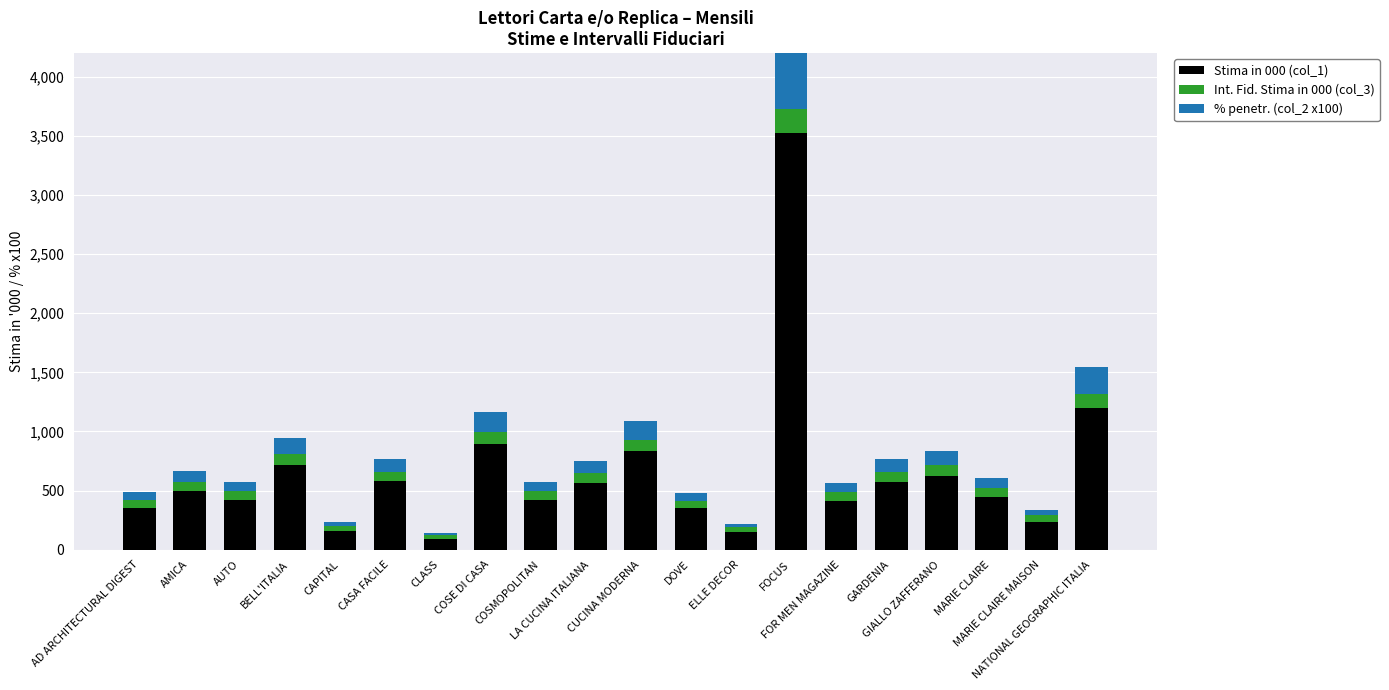

What is the label of the 3rd bar from the right?

MARIE CLAIRE